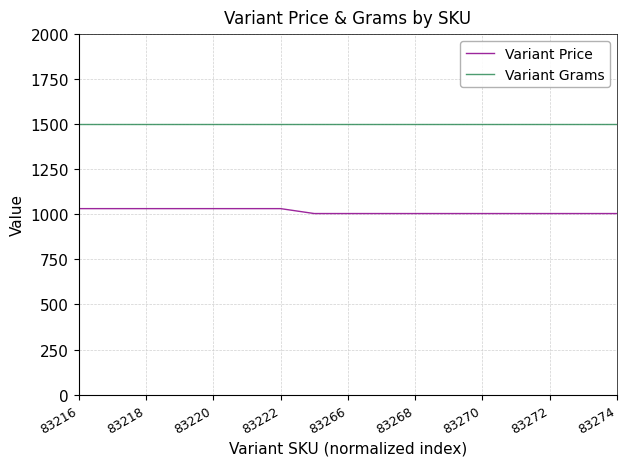

Rank the series by their maximum value, from lowest to highest.

Variant Price, Variant Grams